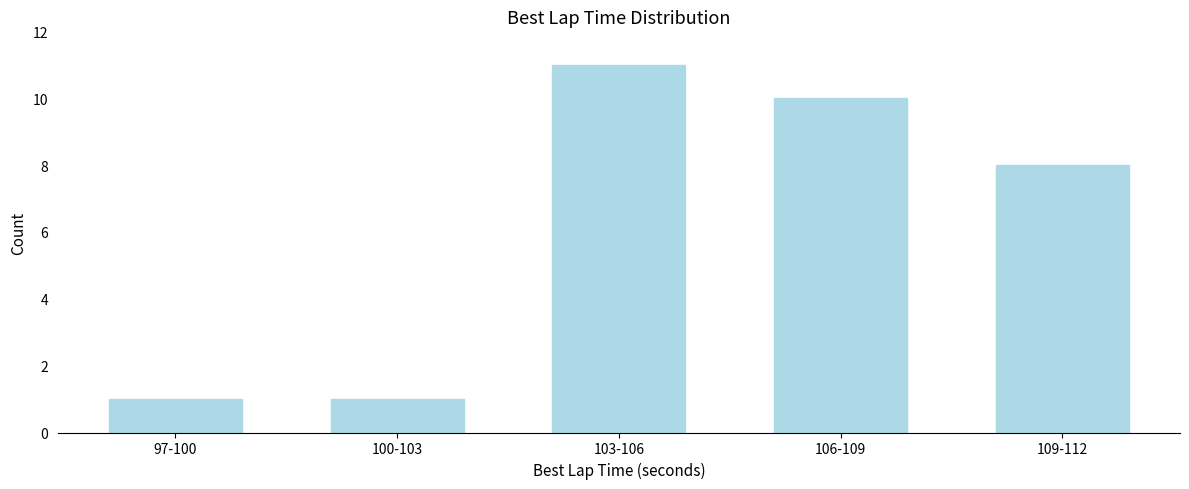

Reading left to right, what are all the values shown in this chart?

1	1	11	10	8